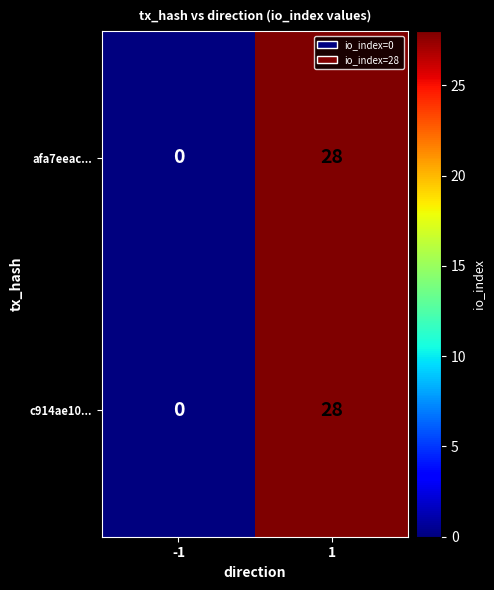

What is the sum of the afa7eeac... values at -1 and 1?

28